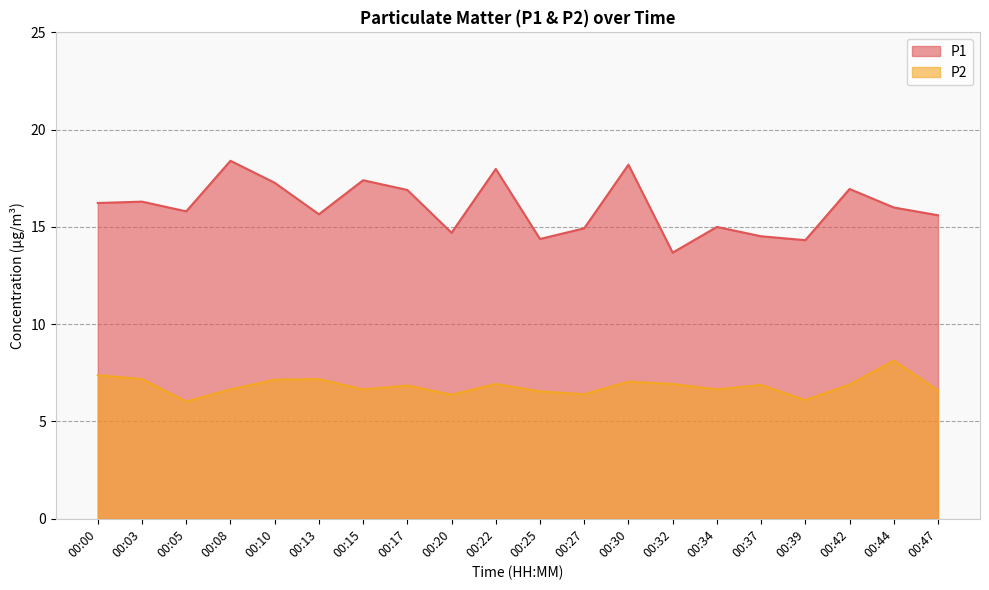

At which category does P1 reach its first local valley?

00:05